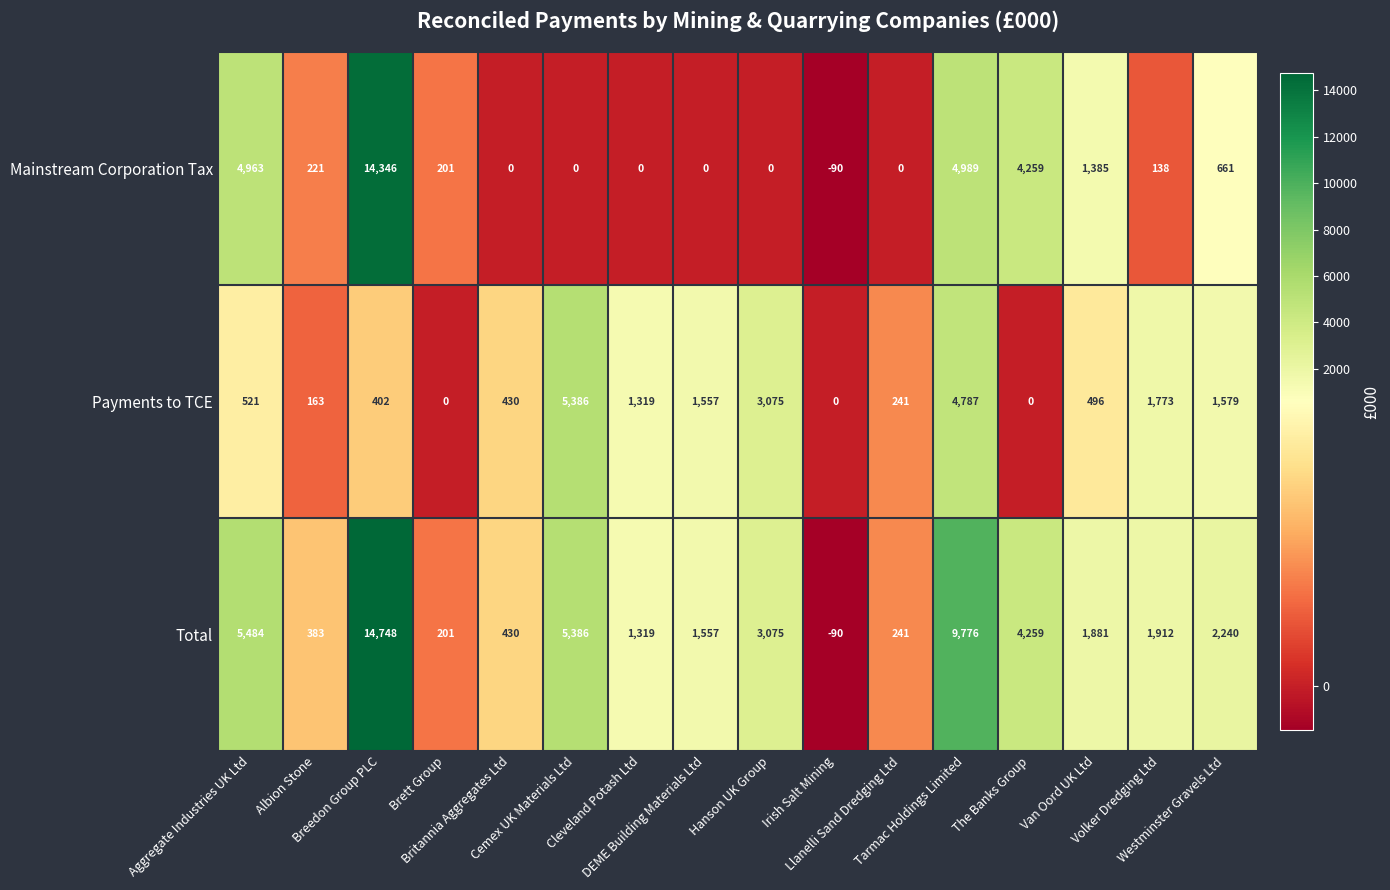

What is the greatest value displayed?

14748